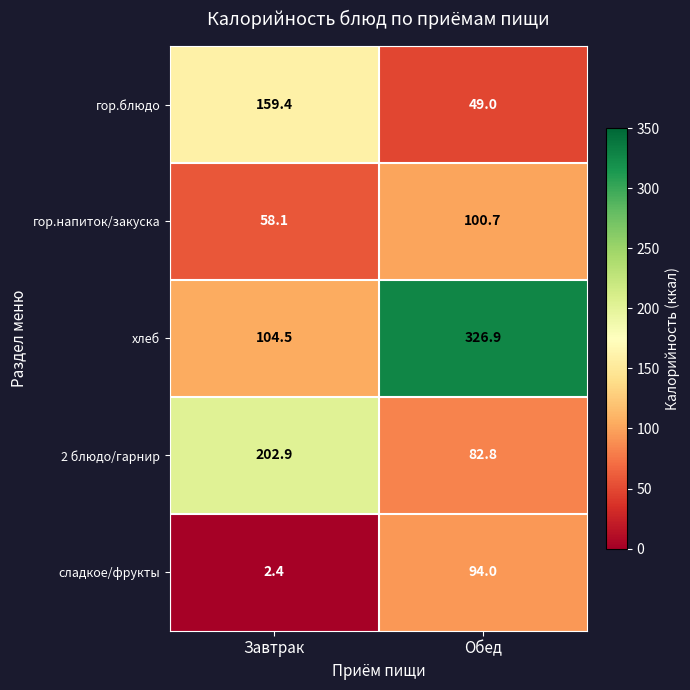

At how many categories does at least one series exceed 98?

2